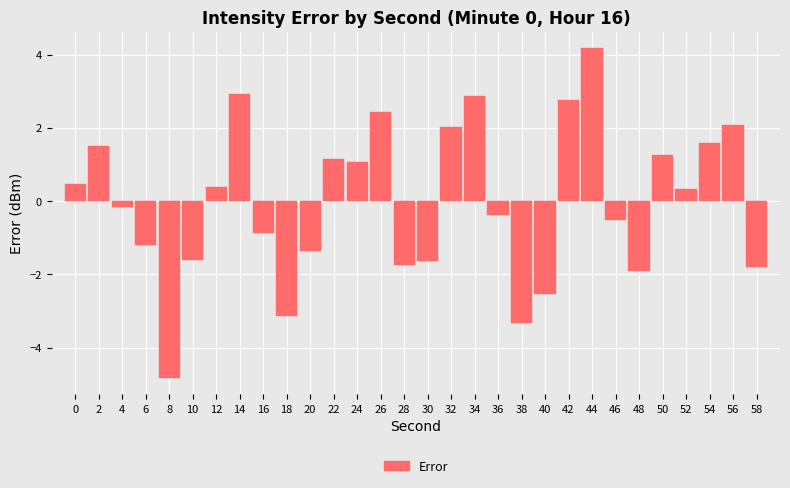

True or false: the data shows 6.9 at 44.

False